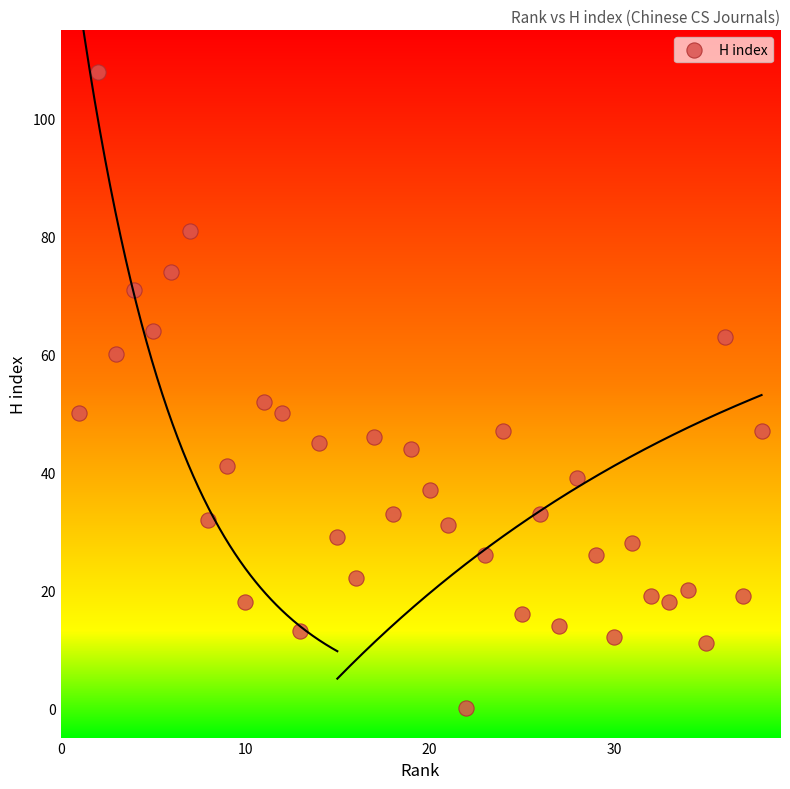

What Y value in the scatter plot is closest to 54?

52